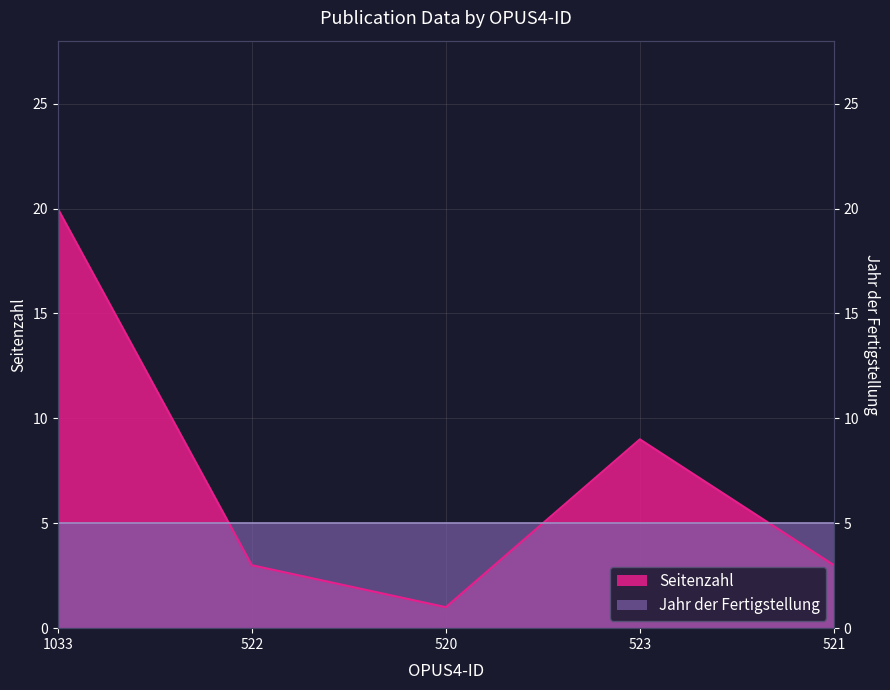

Rank the categories by value from lowest to highest.

520, 522, 521, 523, 1033